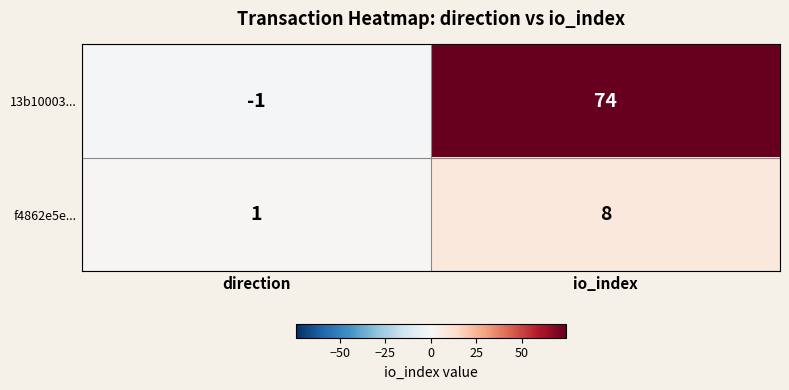

Reading left to right, transcribe all the data shown in this chart.

13b10003...: -1	74
f4862e5e...: 1	8